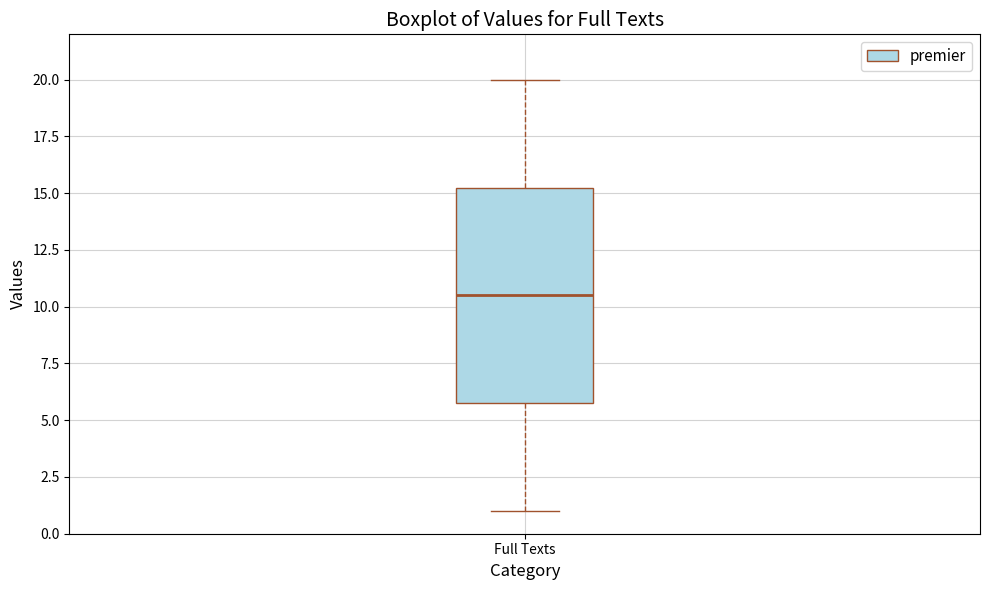

Transcribe this box plot: give where the median line is, the range the box spans, and where the two whiskers end, as read against the y-axis. The values are not printed on the chart, so give them approximately, as read against the axis.

median 10.5, box 6.0 to 15.5, whiskers 1.0 to 20.0